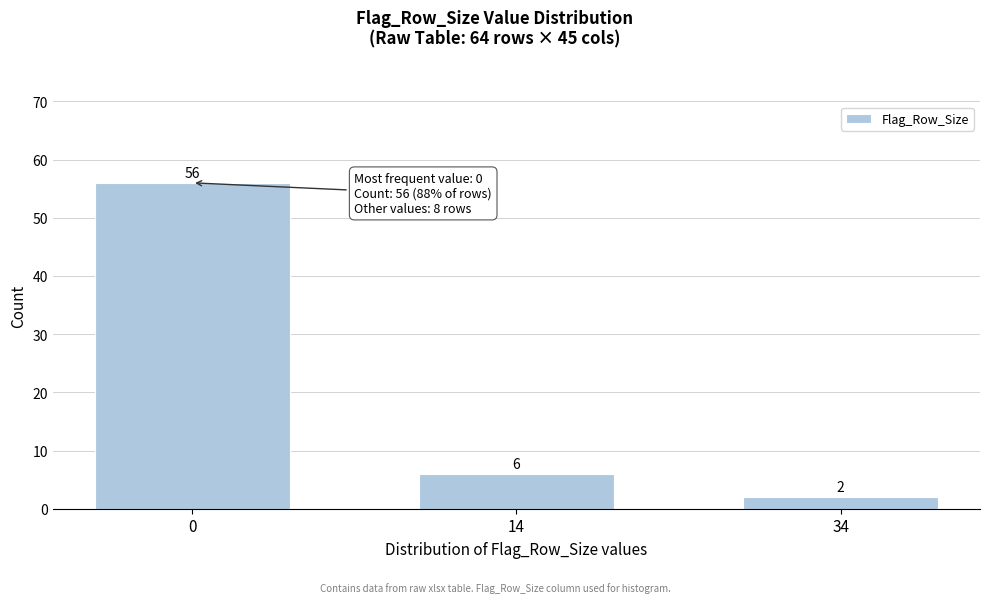

Reading right to left, transcribe all the data shown in this chart.

34=2	14=6	0=56